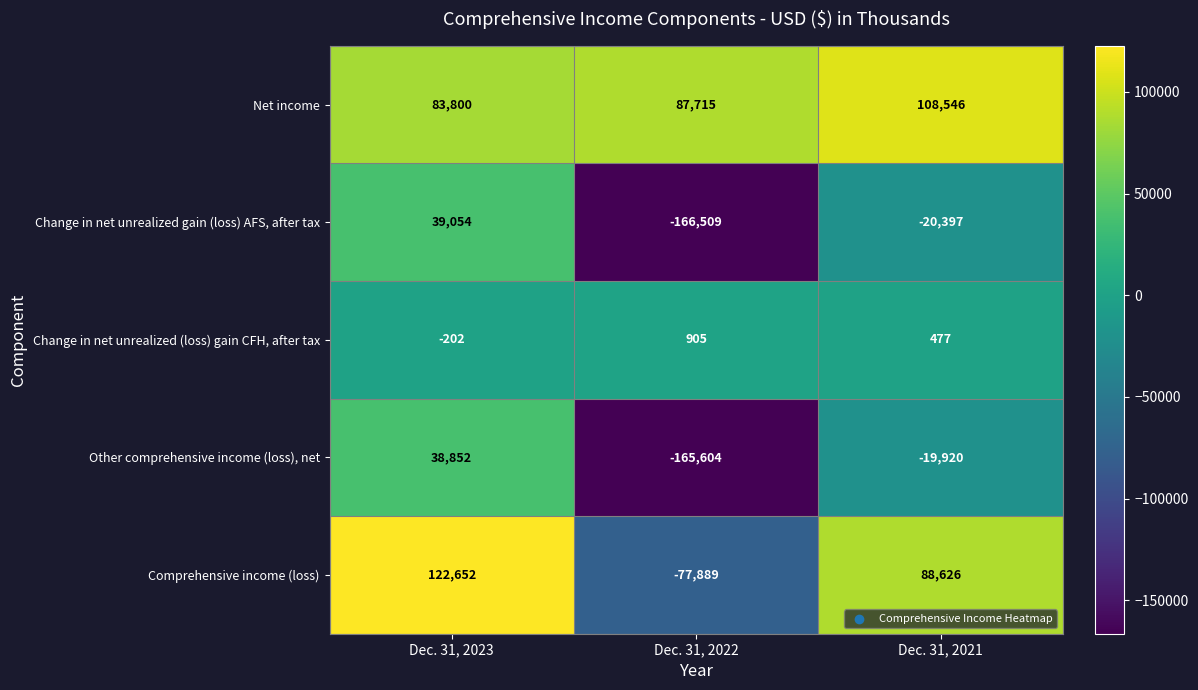

What is the minimum value shown in the chart?

-166509